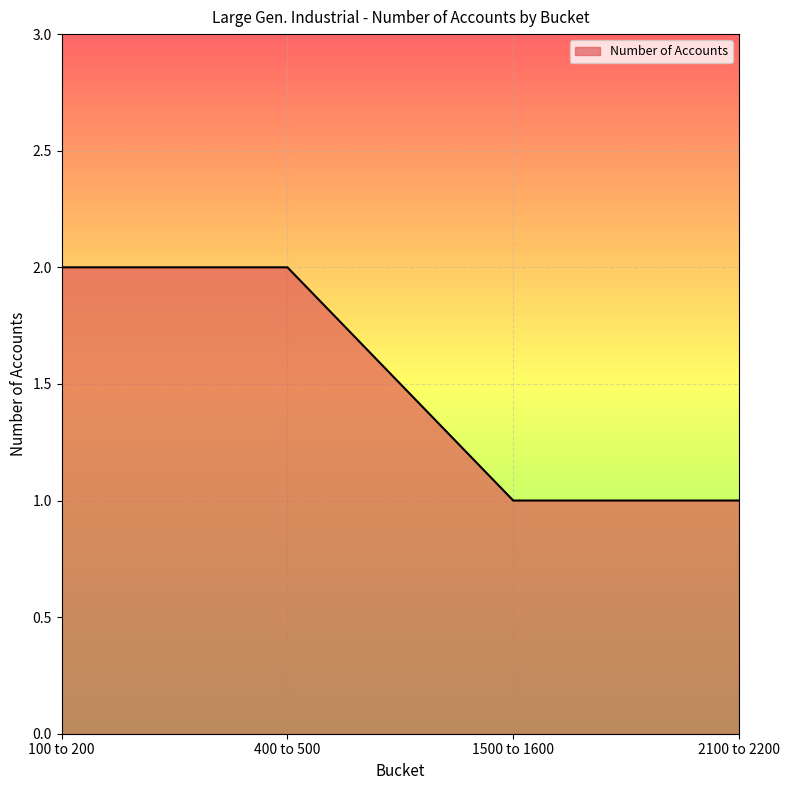

What is the ratio of the value at 100 to 200 to the value at 2100 to 2200?

2.0